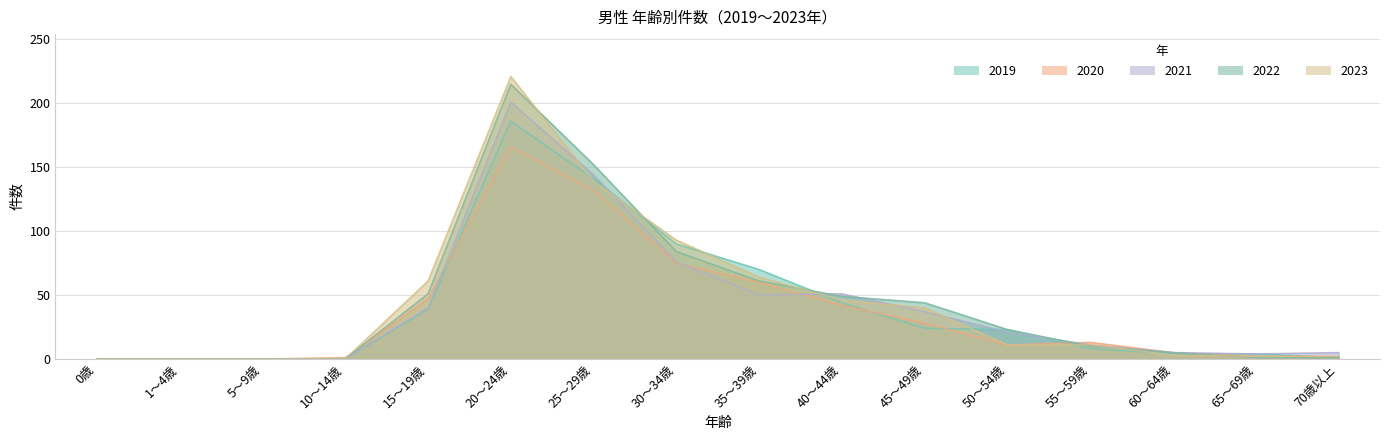

List the labels in order of 2020 value, smallest first.

0歳, 1～4歳, 5～9歳, 10～14歳, 65～69歳, 70歳以上, 60～64歳, 50～54歳, 55～59歳, 45～49歳, 40～44歳, 15～19歳, 35～39歳, 30～34歳, 25～29歳, 20～24歳